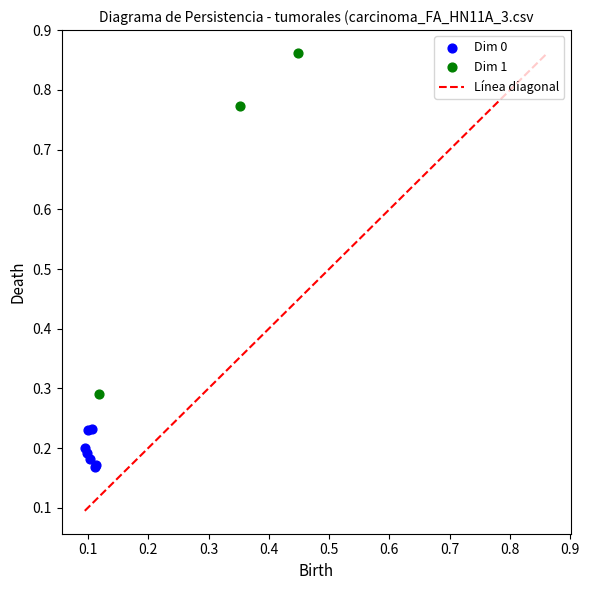

Which series contains the highest Y value?

Dim 1